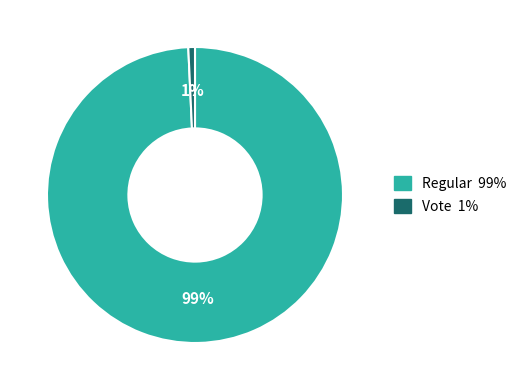

What percentage is the Vote slice, to the nearest percent?

1%